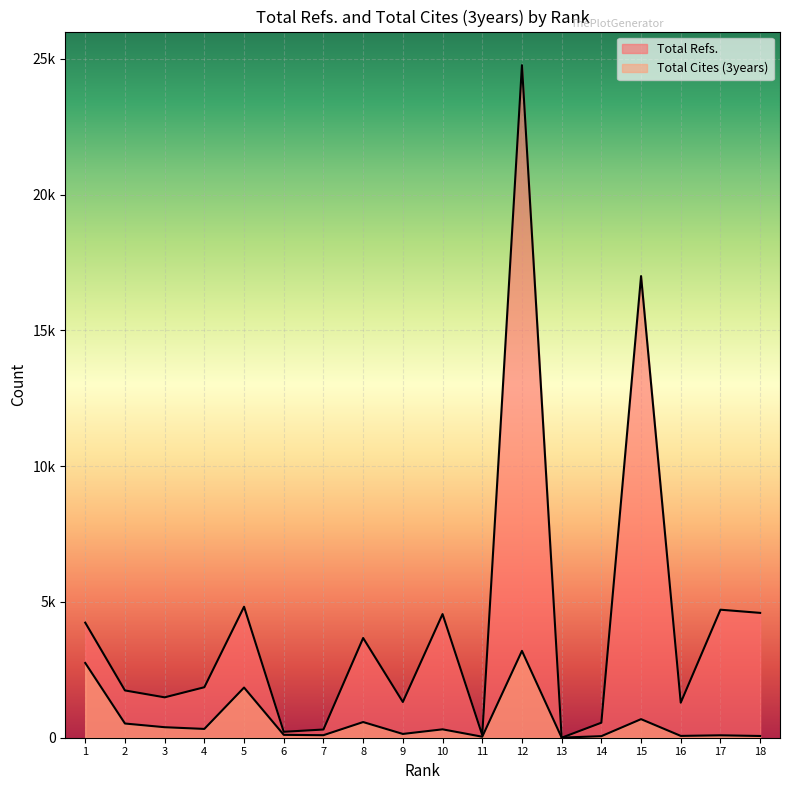

Which series has the widest spread of values?

Total Refs.